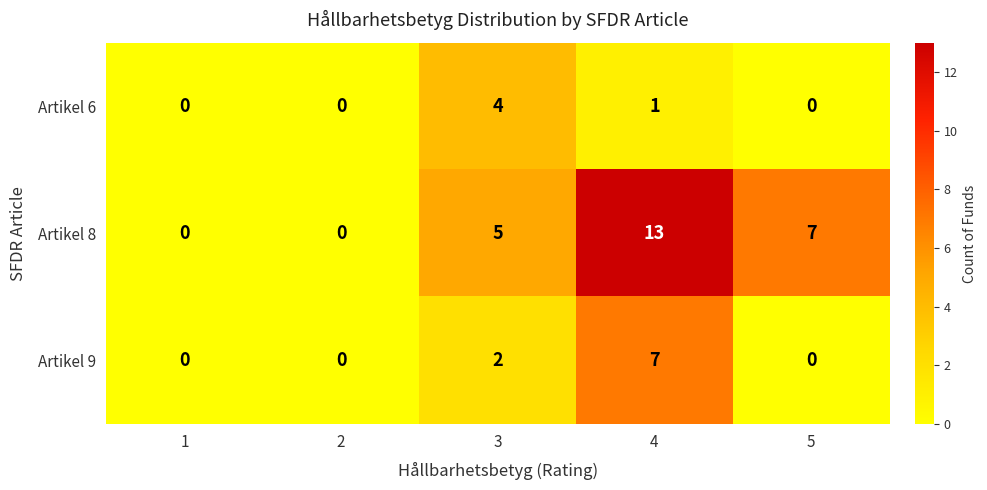

What is the greatest value displayed?

13